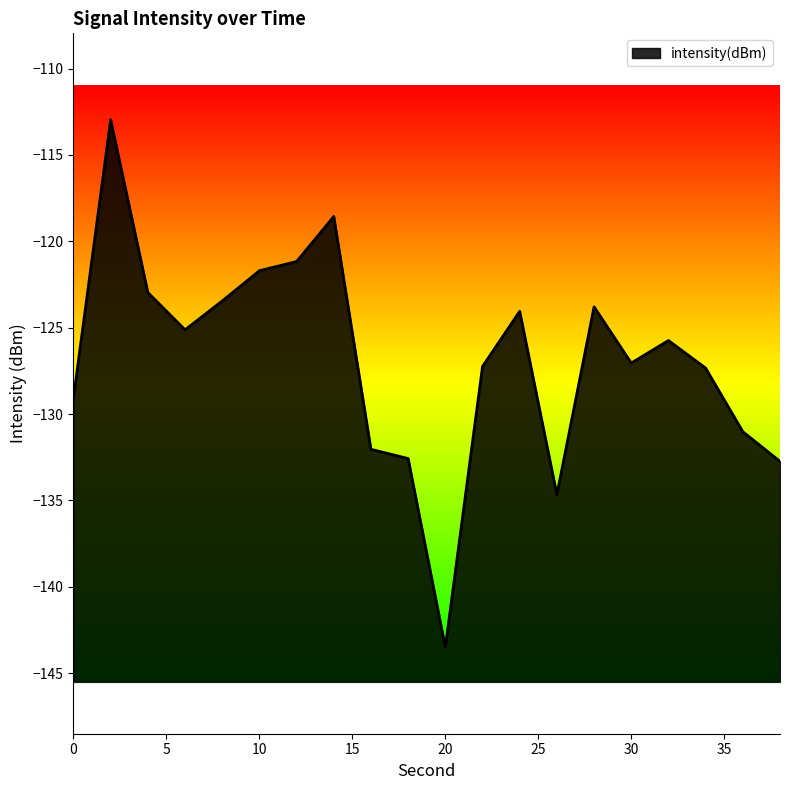

At which label does the data first exceed -125?

2